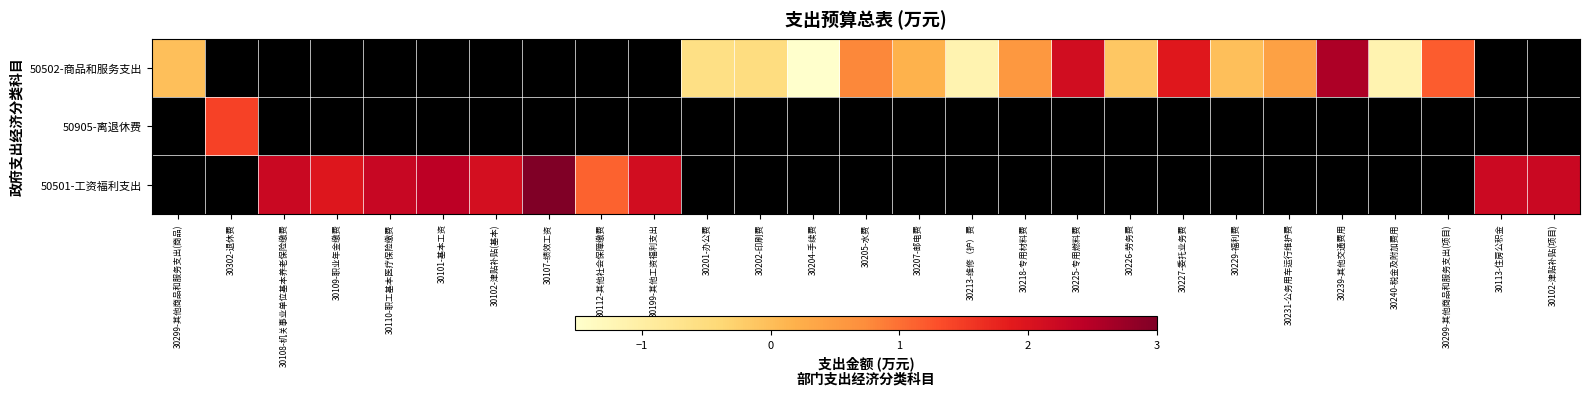

Rank the series by their average value, from highest to lowest.

50502-商品和服务支出, 50905-离退休费, 50501-工资福利支出